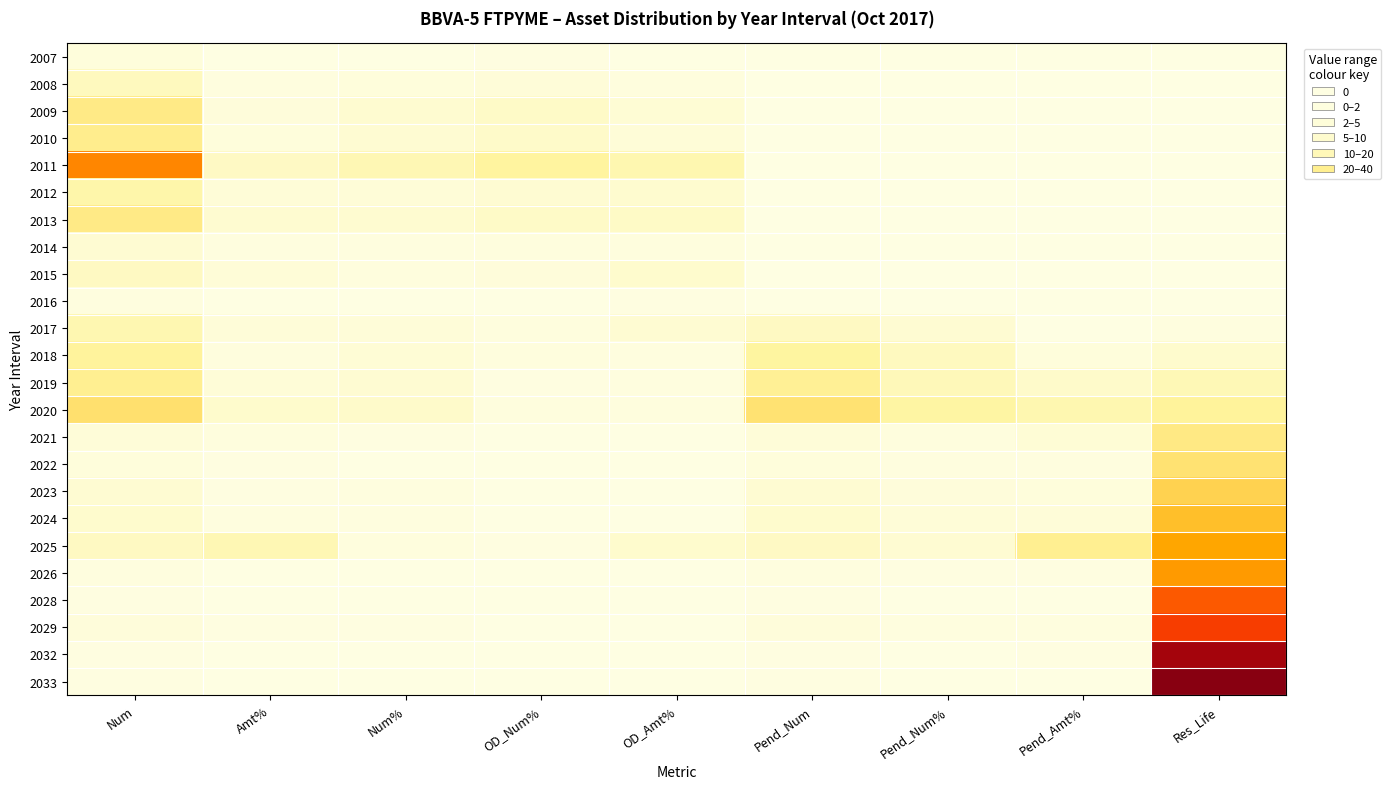

Rank the series at OD_Amt% from highest to lowest value.

2011, 2013, 2025, 2015, 2012, 2017, 2009, 2010, 2008, 2020, 2014, 2019, 2018, 2016, 2007, 2021, 2022, 2023, 2024, 2026, 2028, 2029, 2032, 2033